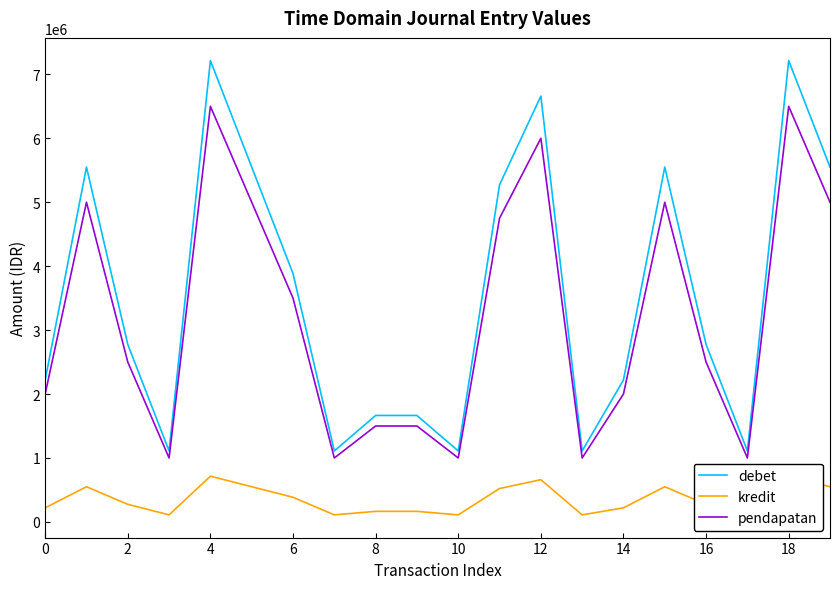

What is the lowest value of the pendapatan series?

1000000